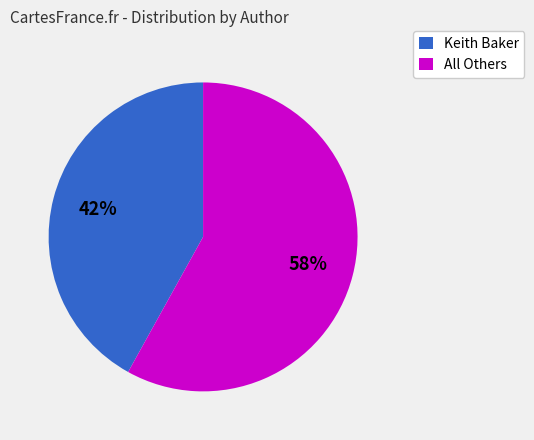

How many slices are in this pie chart?

2